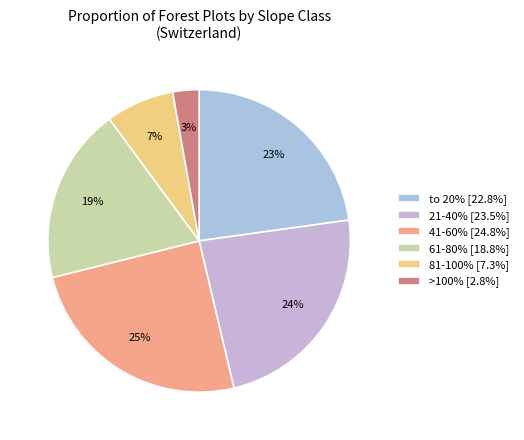

To the nearest percent, what portion does 61-80% represent?

19%